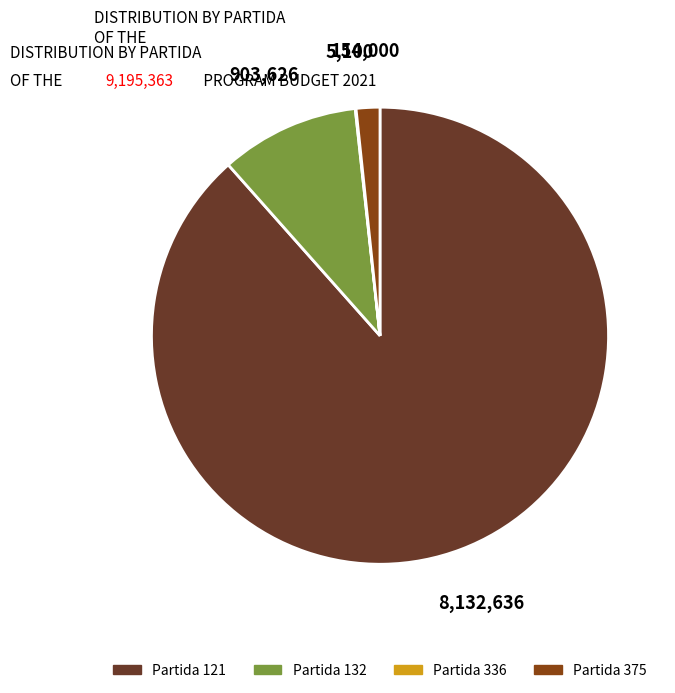

Is the sum of Partida 375 and Partida 132 greater than half?

No